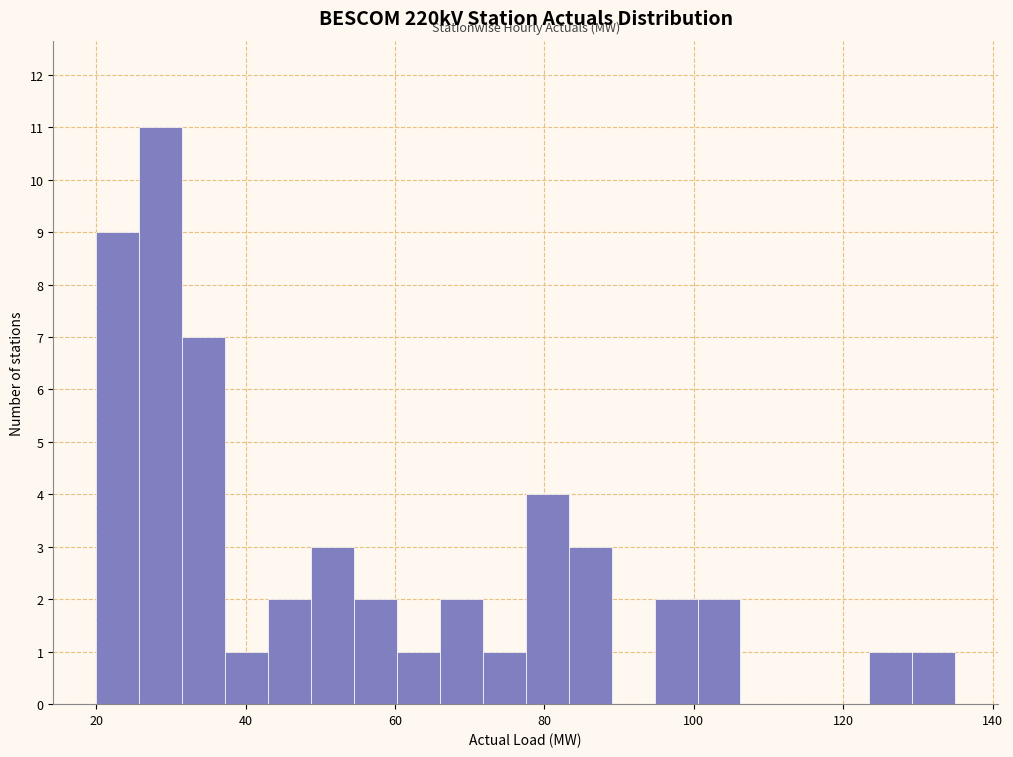

Around what value on the x-axis is the tallest bar? Give the approximate position of its centre, as read against the axis.

28